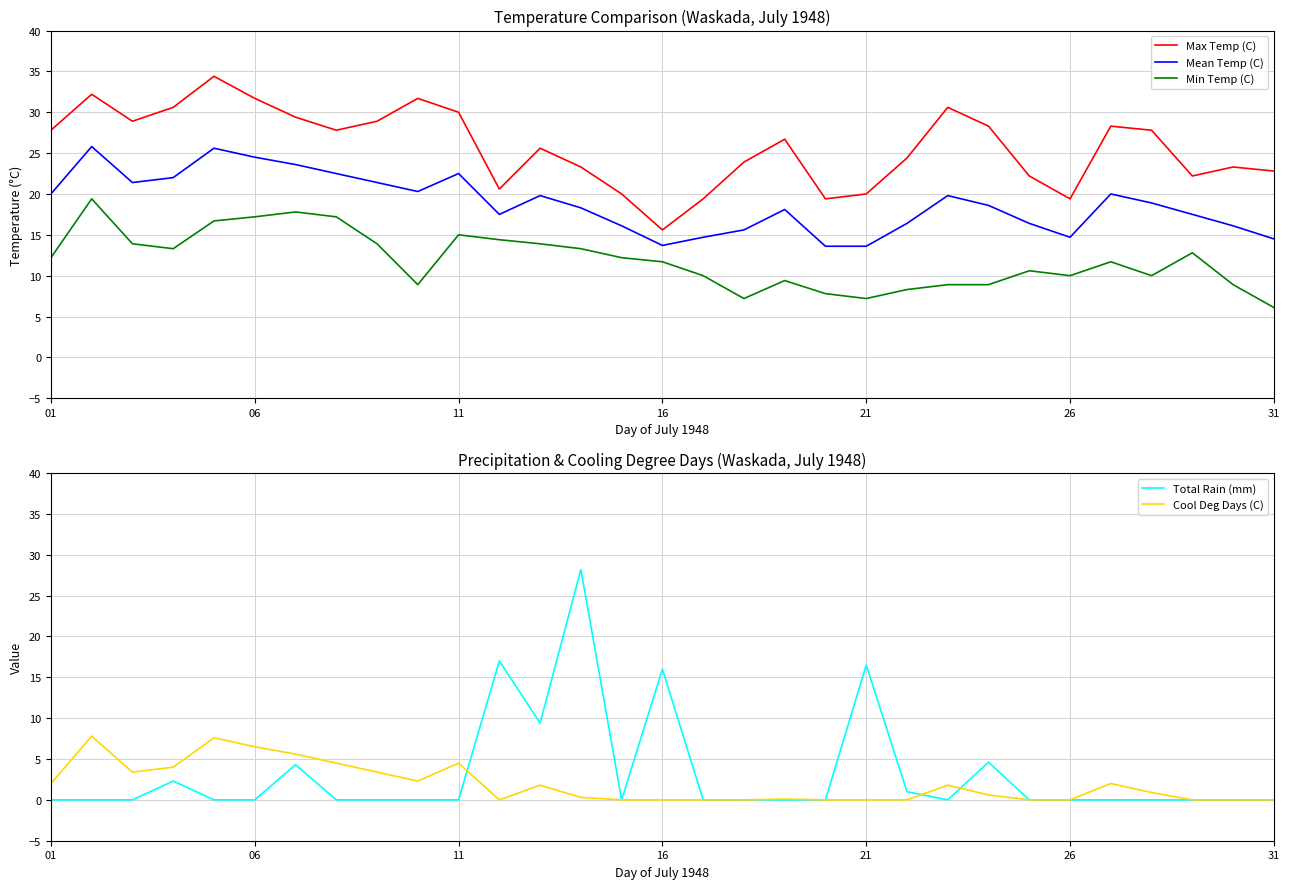

Is it true that Max Temp (C) equals 16.3 at 06?

False